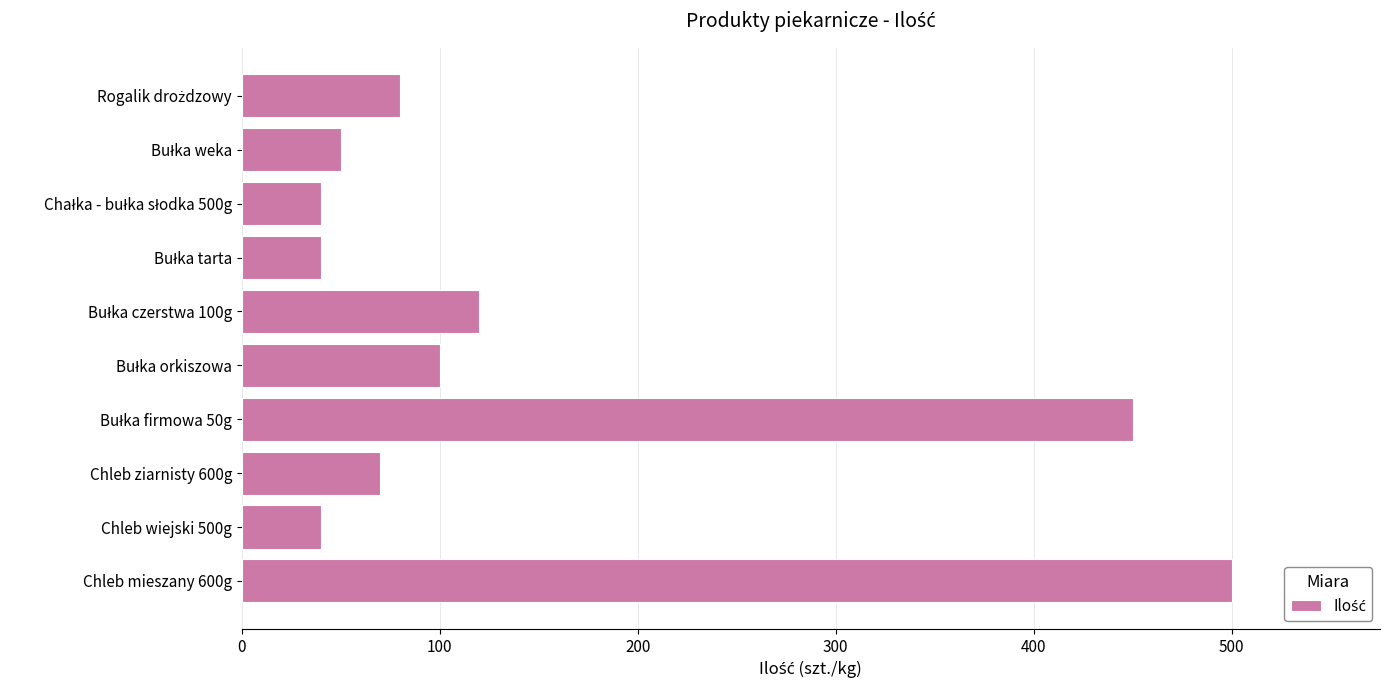

What is the average value?

149